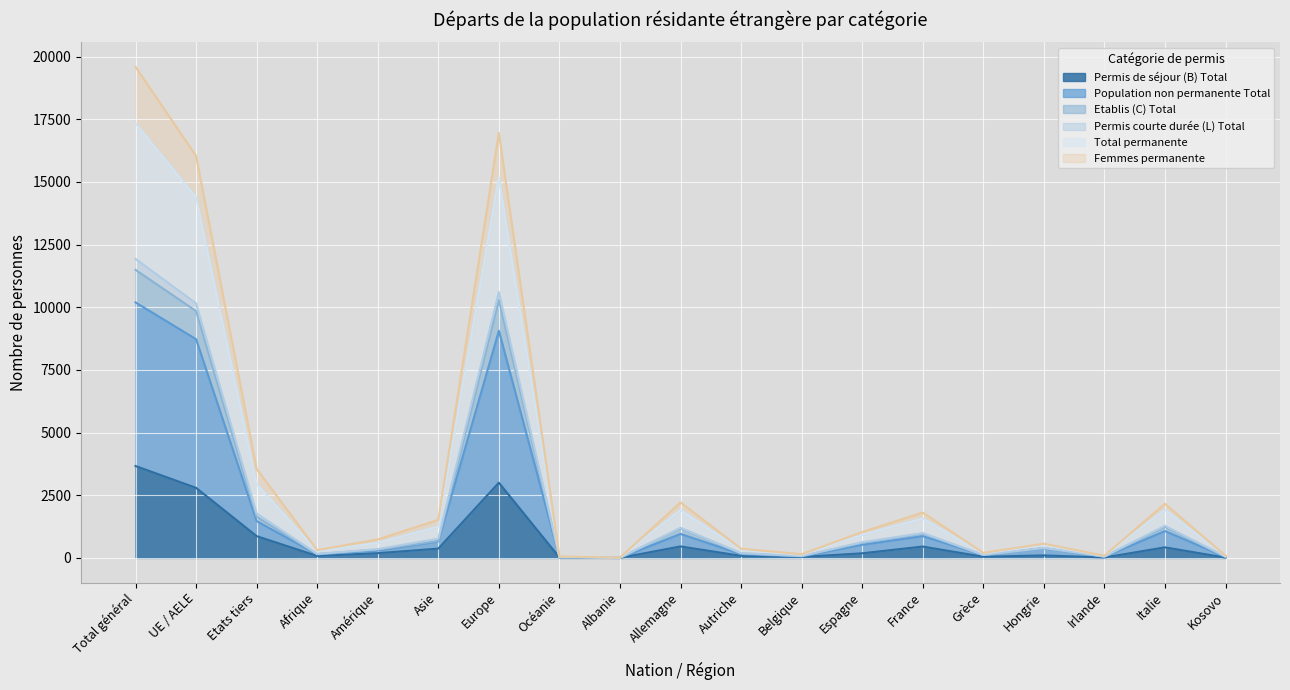

What are all the series names shown in the legend?

Permis de séjour (B) Total, Population non permanente Total, Etablis (C) Total, Permis courte durée (L) Total, Total permanente, Femmes permanente